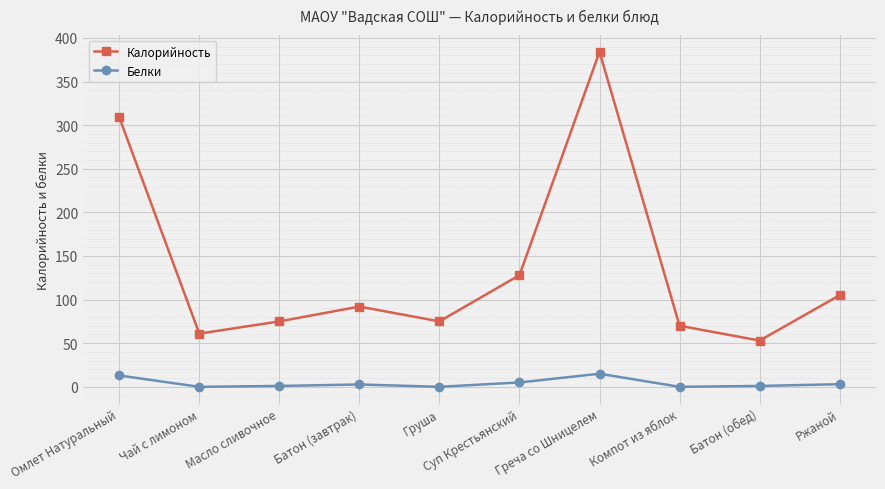

How many distinct data groups are displayed?

2